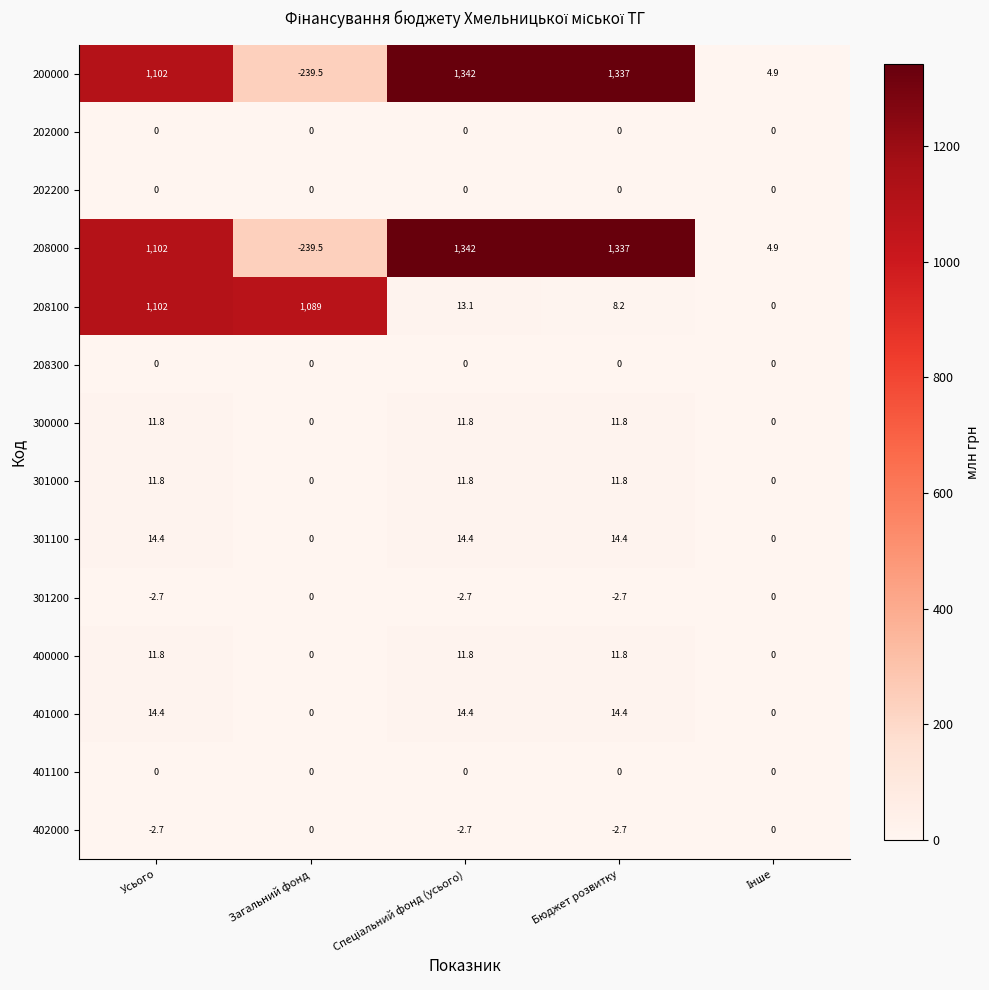

What is the greatest value displayed?

1342.0